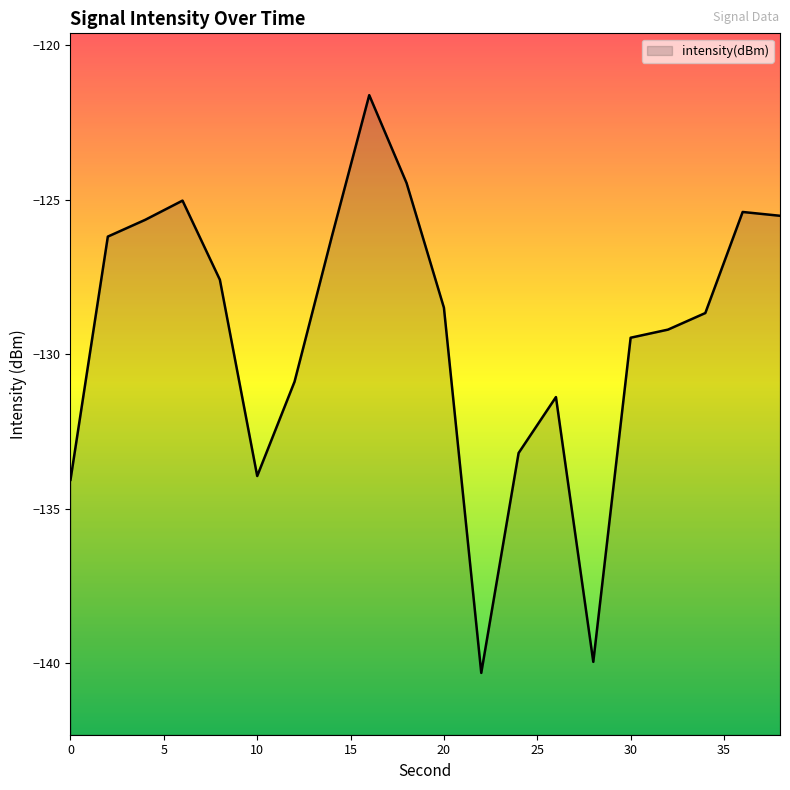

How many points are lower than both their immediate neighbors (excluding endpoints)?

3